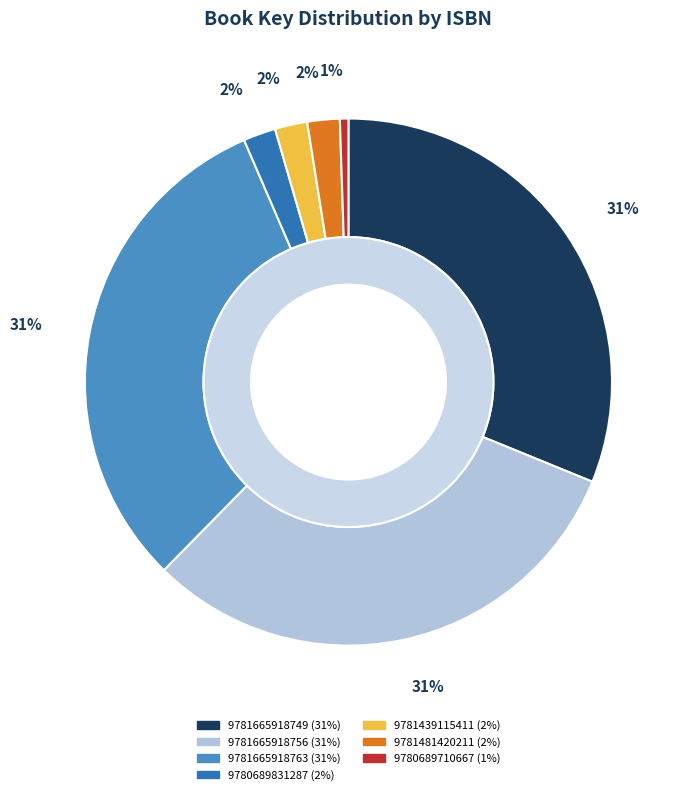

How many segments does this pie chart have?

7